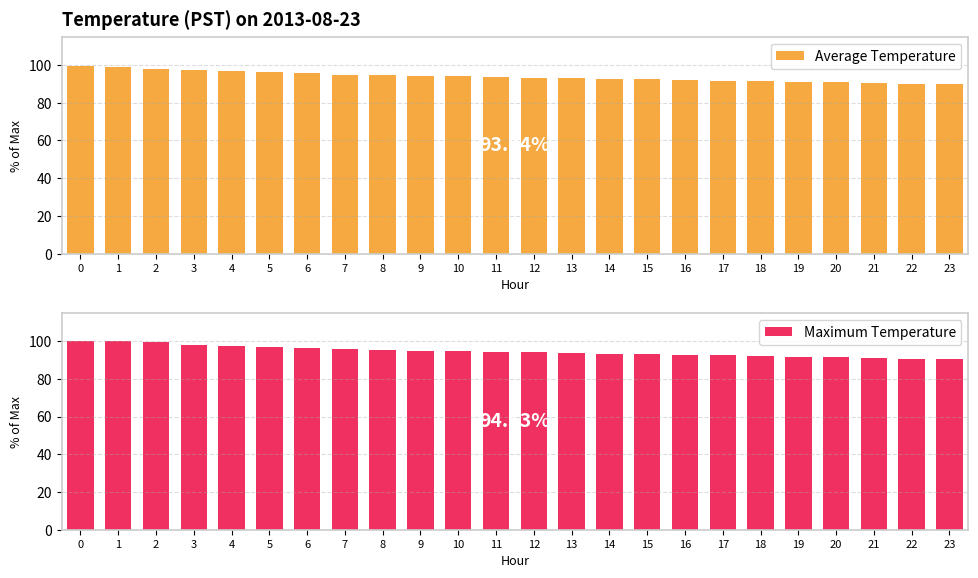

What are all the series names shown in the legend?

Average Temperature, Maximum Temperature